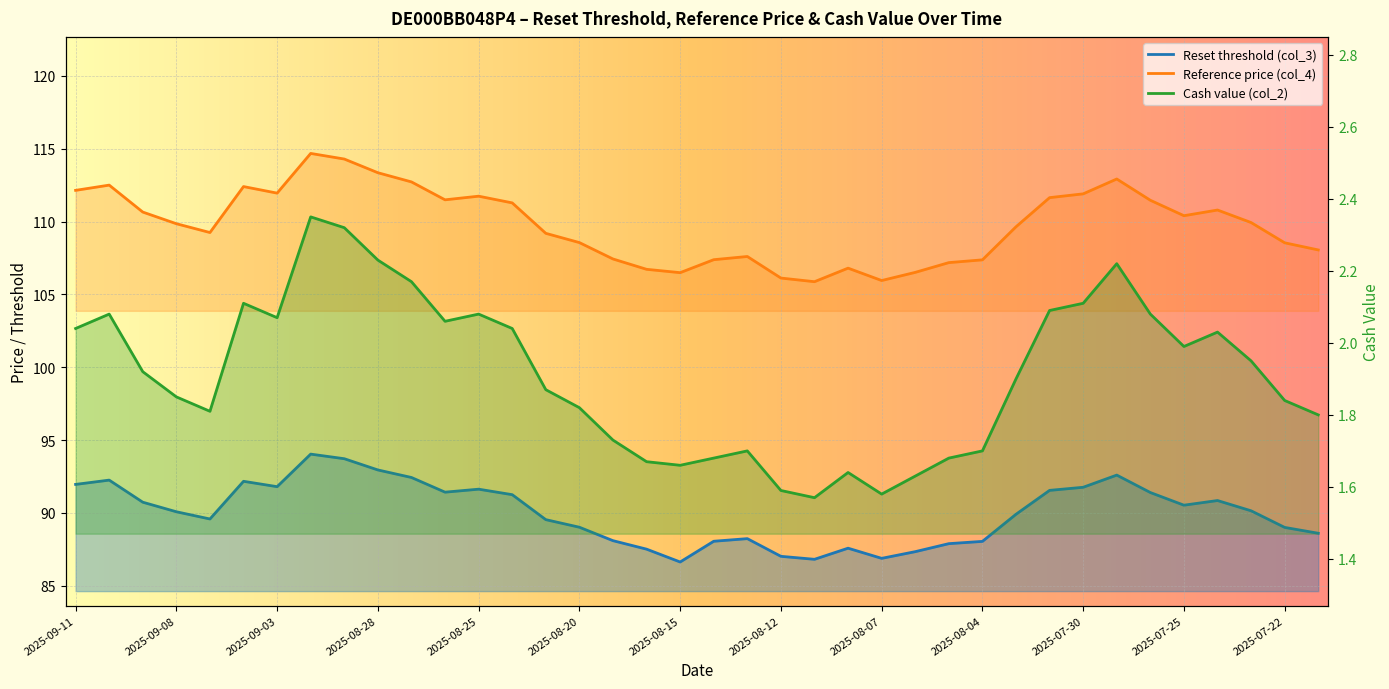

True or false: Cash value (col_2) and Reset threshold (col_3) intersect in this chart.

False